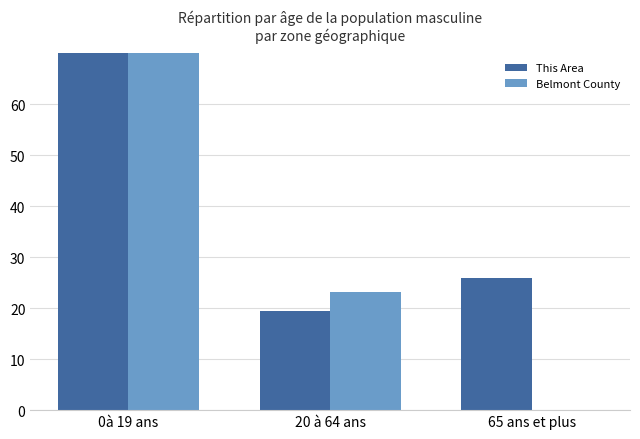

What is the label of the 3rd bar from the left?

65 ans et plus